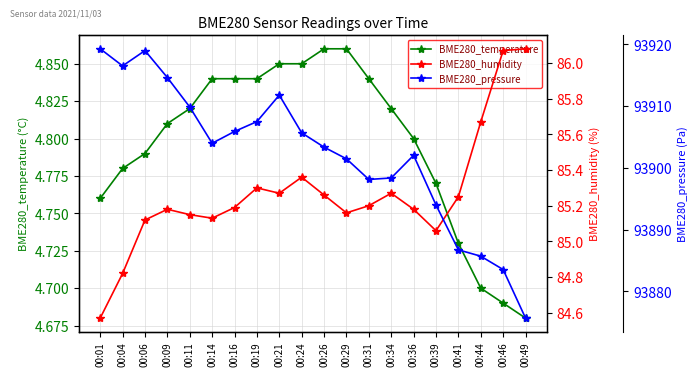

Is the value of BME280_temperature at 00:19 greater than the value of BME280_pressure at 00:49?

No